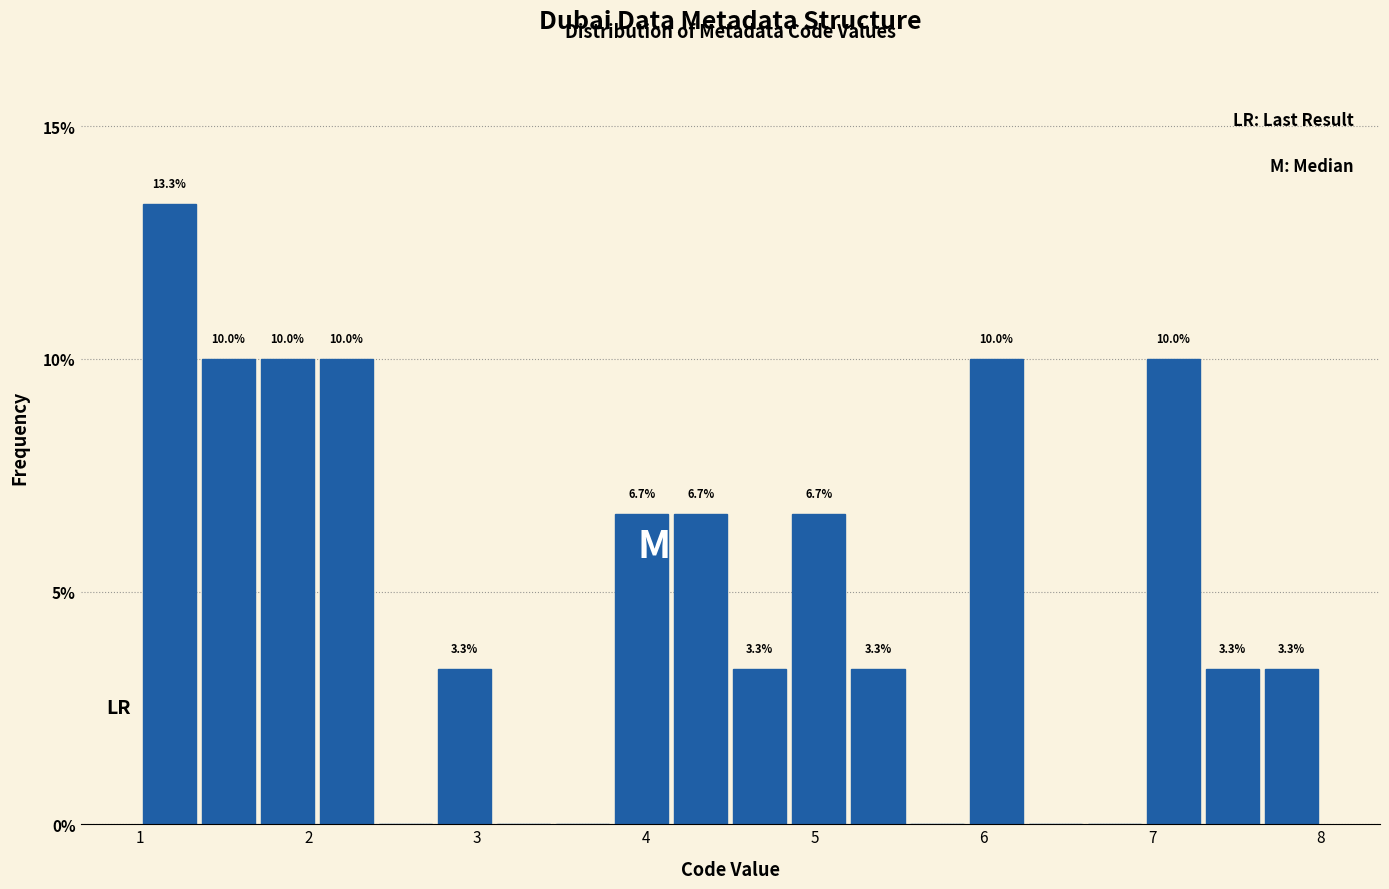

Read against the x-axis, roughly where is the centre of the tallest bar?

1.2